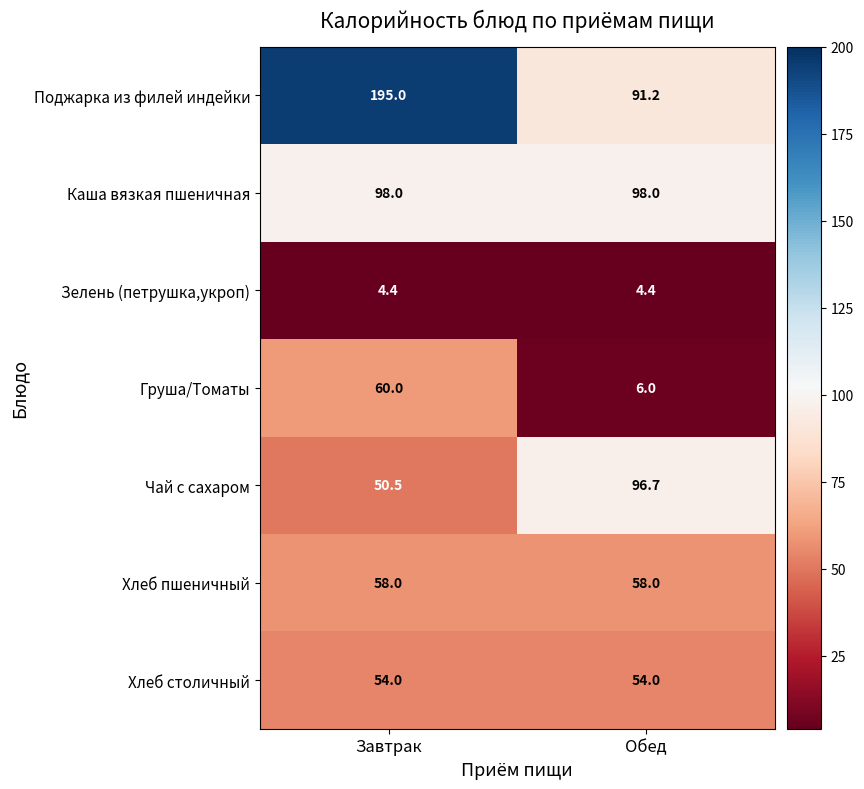

Between Завтрак and Обед, which series saw the biggest shift?

Поджарка из филей индейки